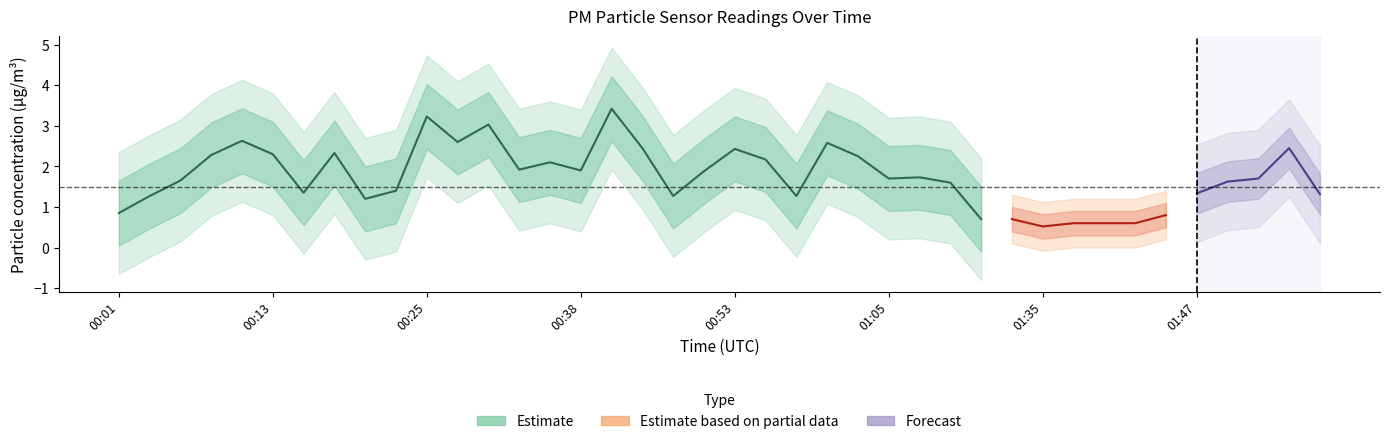

What position from the right is 01:50?

4